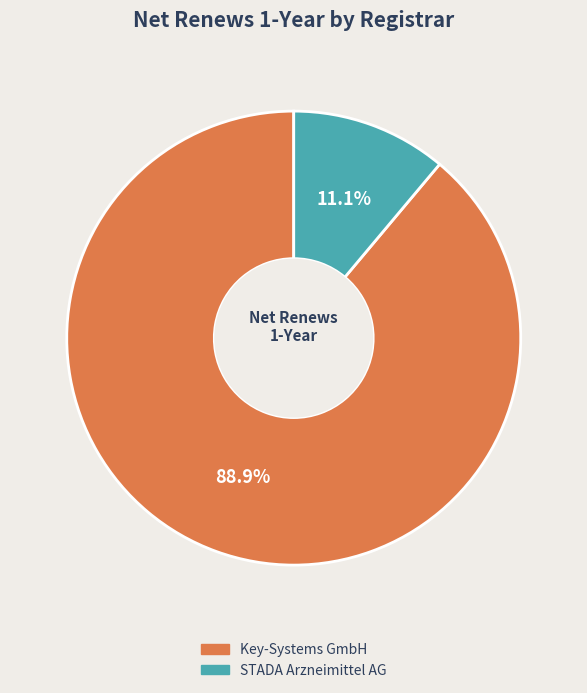

Between STADA Arzneimittel AG and Key-Systems GmbH, which is larger?

Key-Systems GmbH